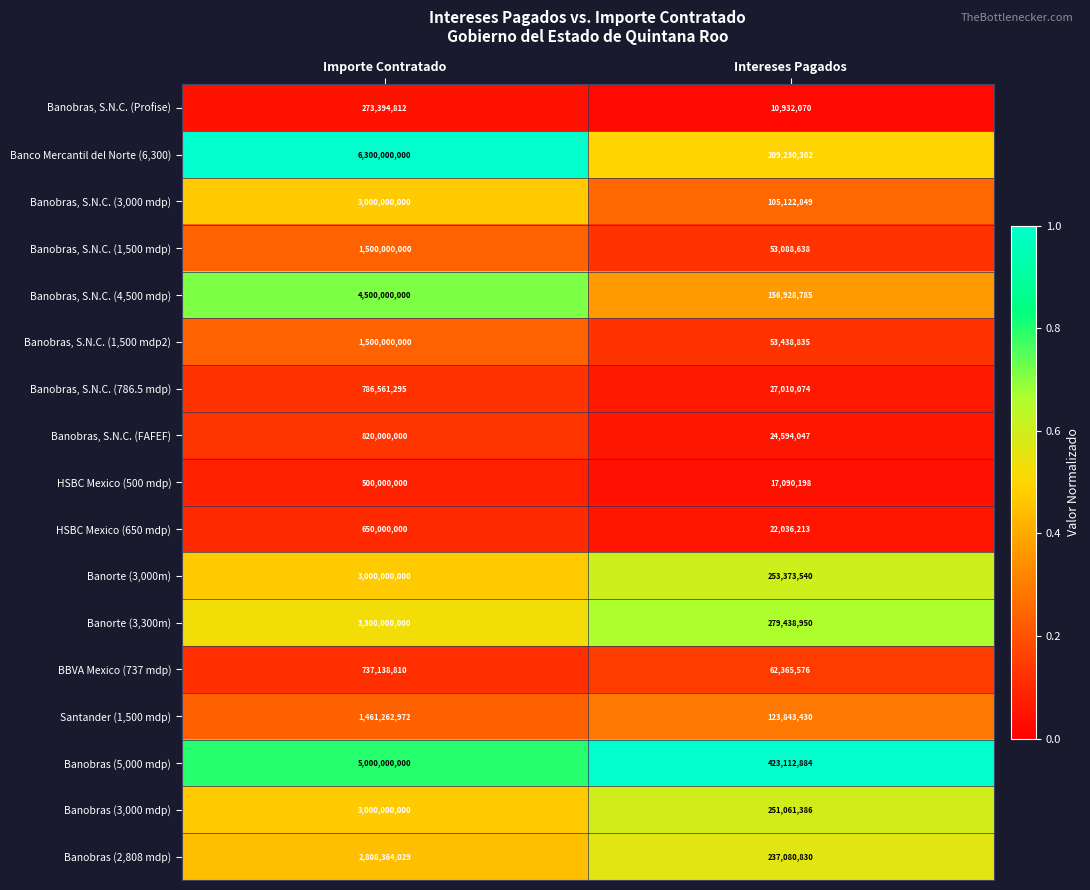

Is the value of Banobras, S.N.C. (4,500 mdp) at Intereses Pagados greater than the value of Banobras (2,808 mdp) at Intereses Pagados?

No